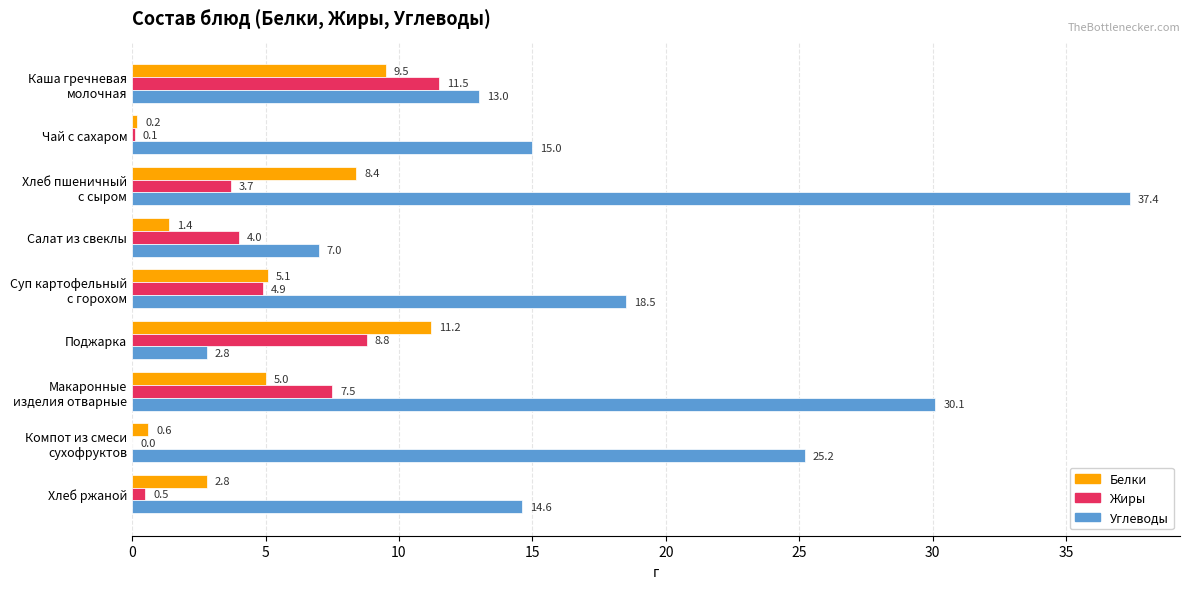

Which series has the largest total across all categories?

Углеводы